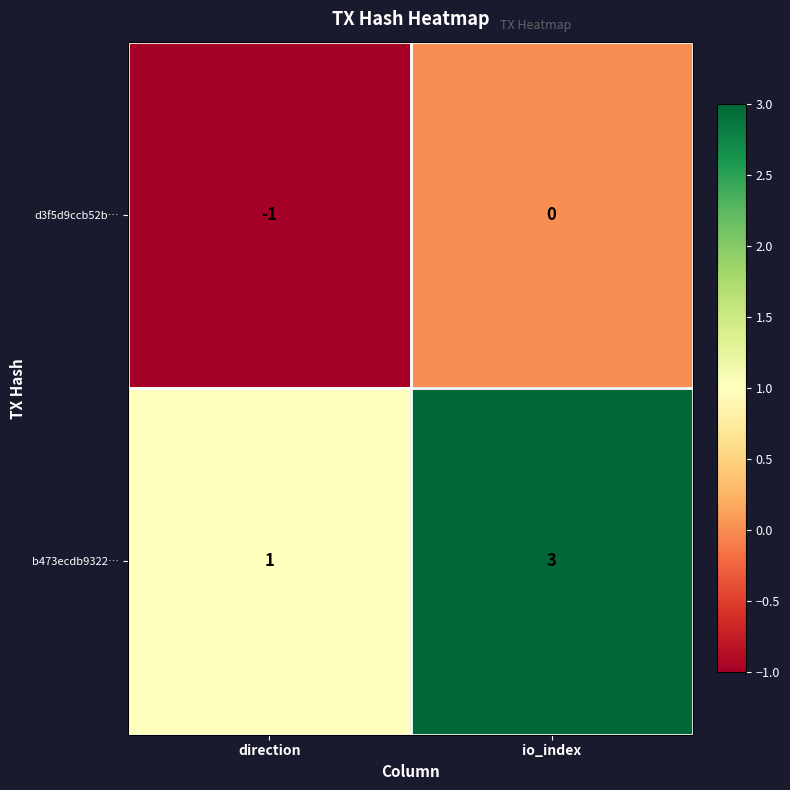

At which category is the sum across all series the highest?

io_index